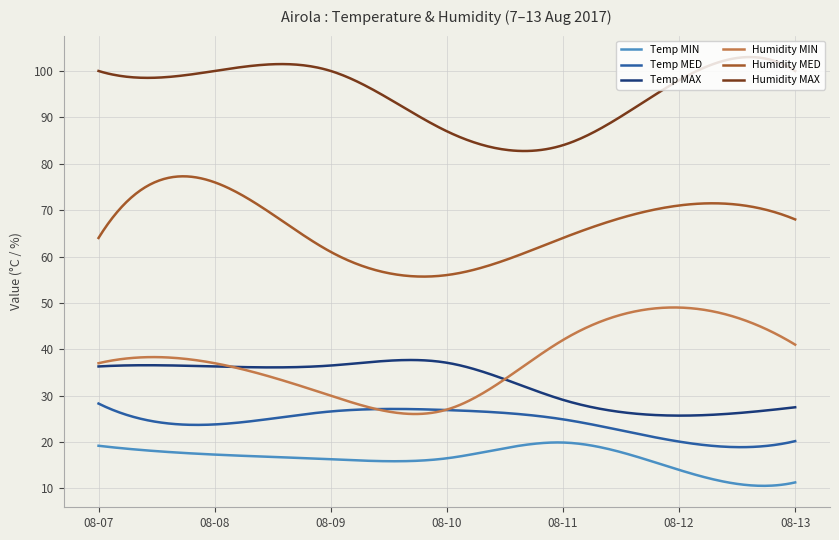

True or false: Humidity MAX and Humidity MIN cross at least once.

False